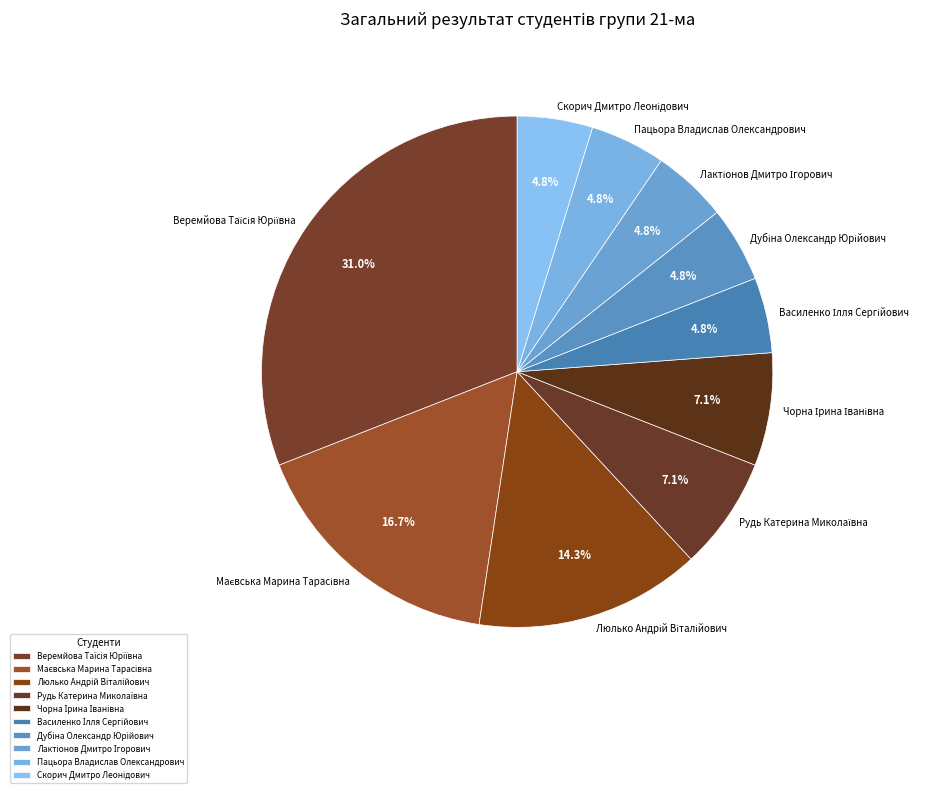

Is Пацьора Владислав Олександрович the majority of the pie?

No